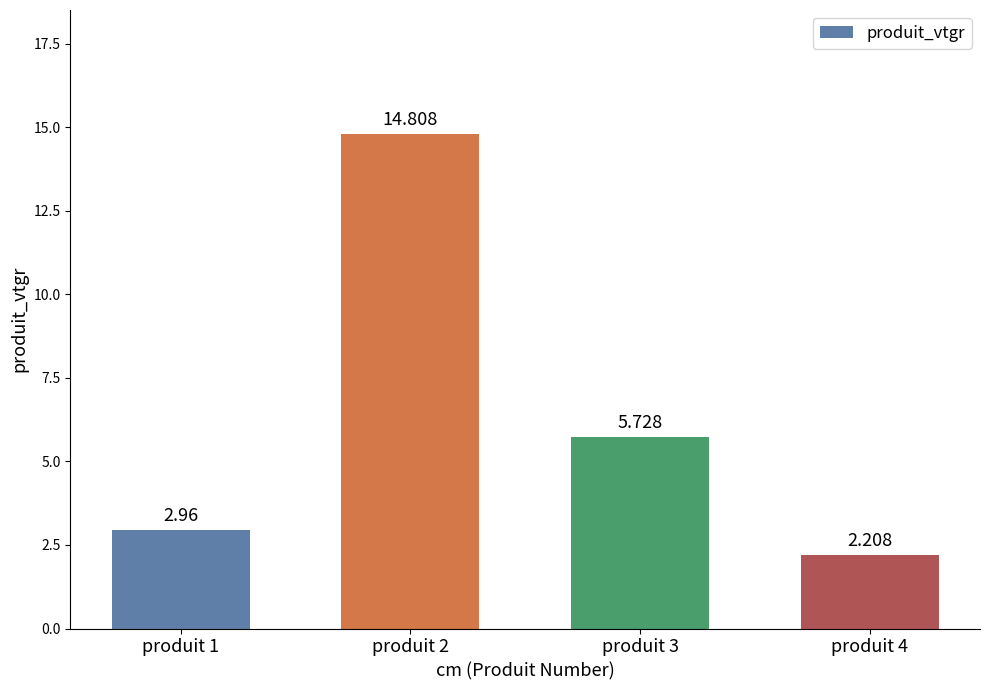

What is the minimum value shown in the chart?

2.2